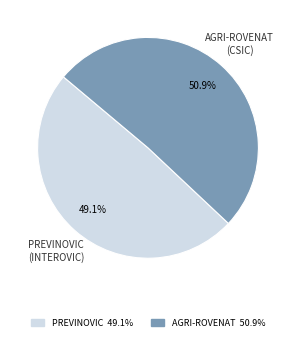

To the nearest percent, what is the average slice percentage?

50%